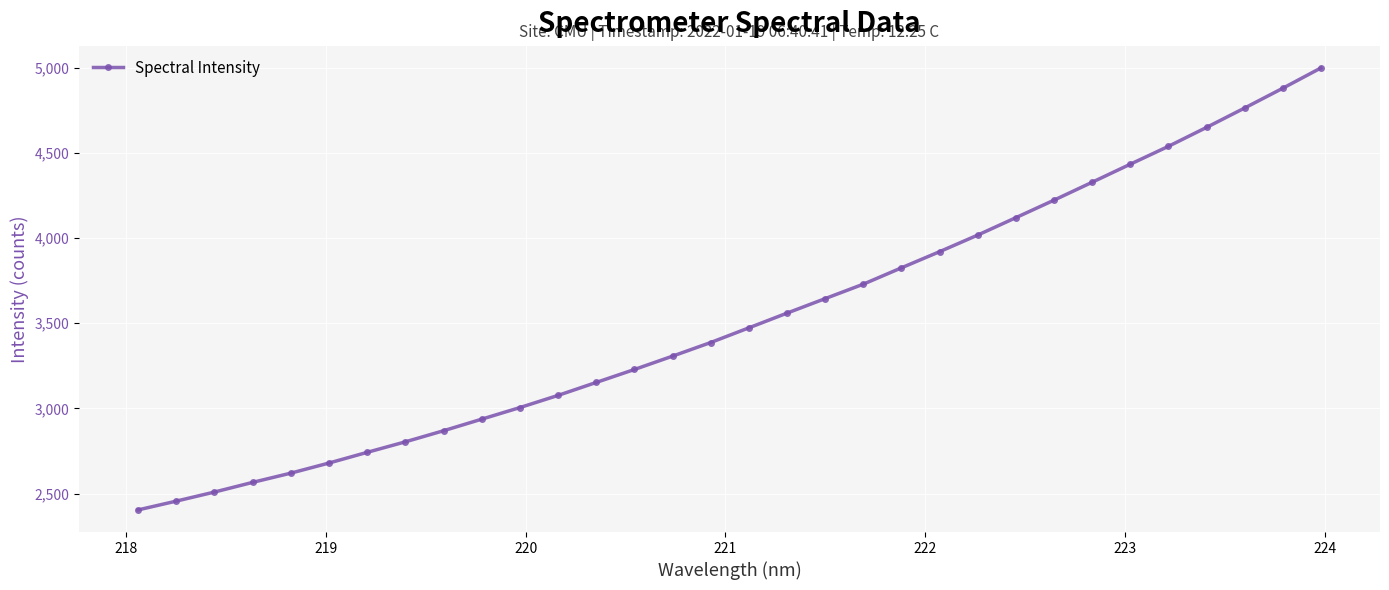

What is the value of the 13th point from the left?

3152.8